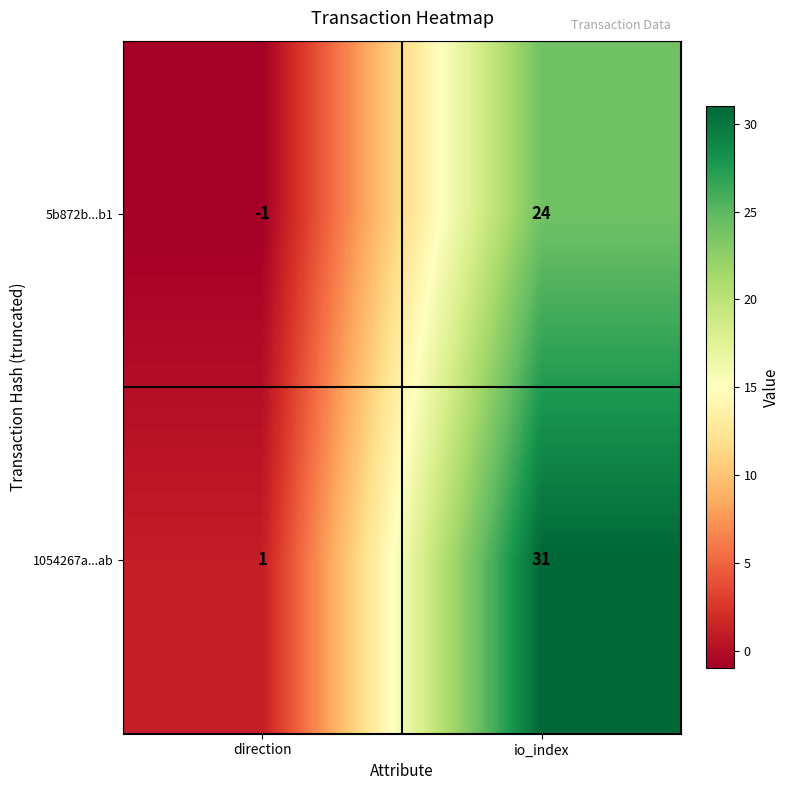

Is it true that 5b872b...b1 equals -1 at direction?

True